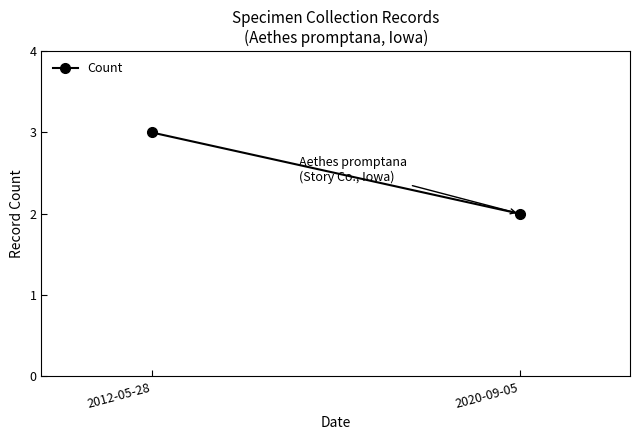

How many lines are shown in the chart?

1